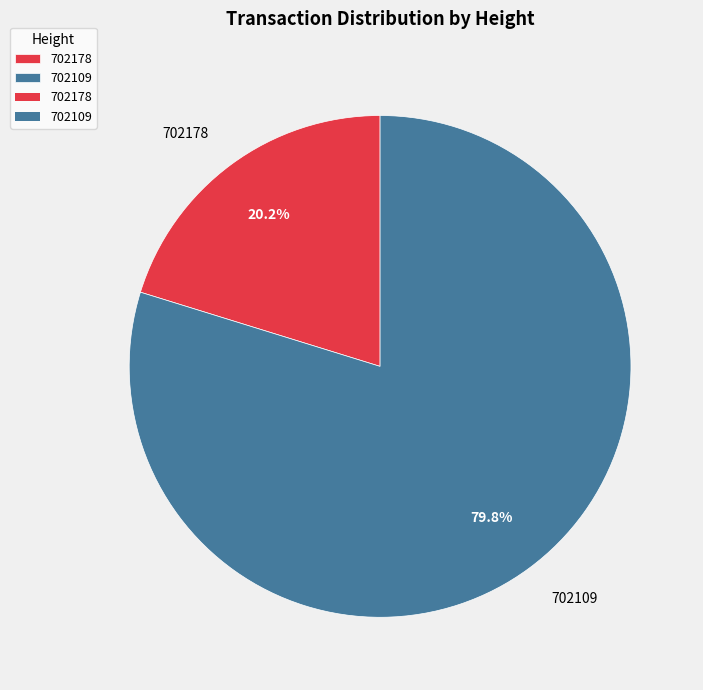

Which category has the biggest portion of the pie?

702109